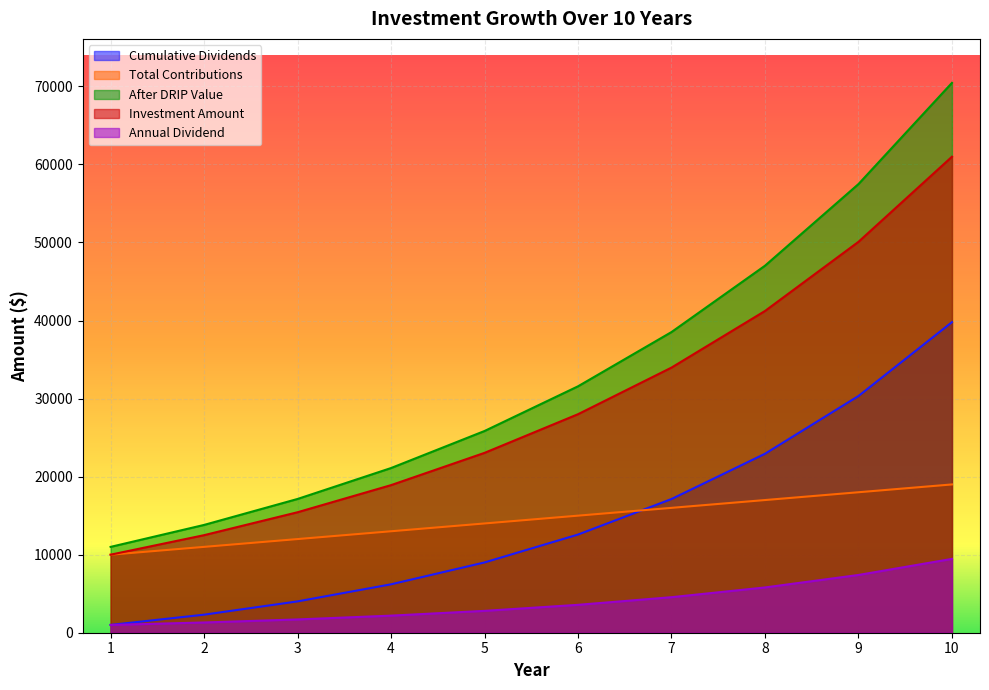

At which label does Total Contributions reach its peak?

10